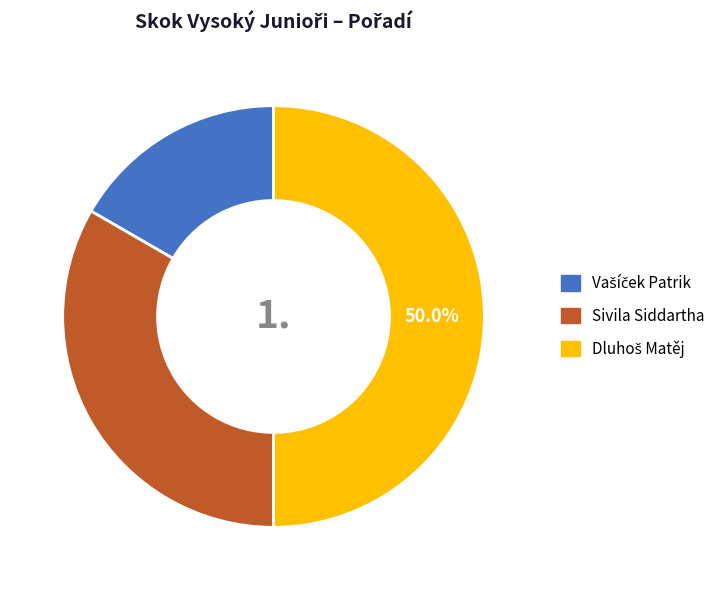

Does Sivila Siddartha account for over 50% of the chart?

No